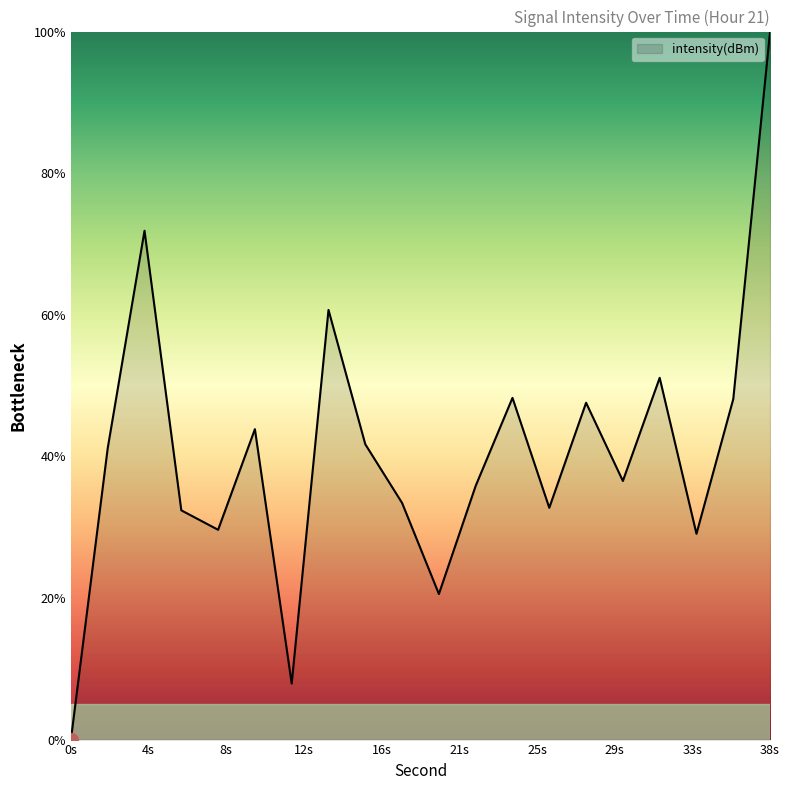

What is the maximum value shown in the chart?

100.0